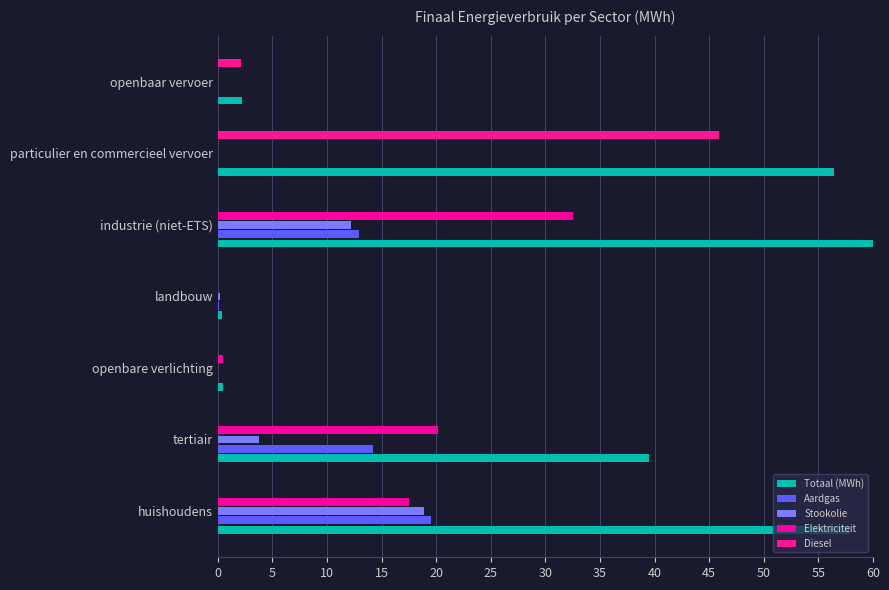

Reading left to right, what are all the values shown in this chart?

Totaal (MWh): 57.9	39.5	0.5	0.4	60.0	56.4	2.2
Aardgas: 19.5	14.2	0.0	0.1	13.0	0.0	0.0
Stookolie: 18.9	3.8	0.0	0.2	12.2	0.0	0.0
Elektriciteit: 17.5	20.2	0.5	0.1	32.6	0.0	0.0
Diesel: 0.0	0.0	0.0	0.0	0.0	45.9	2.1